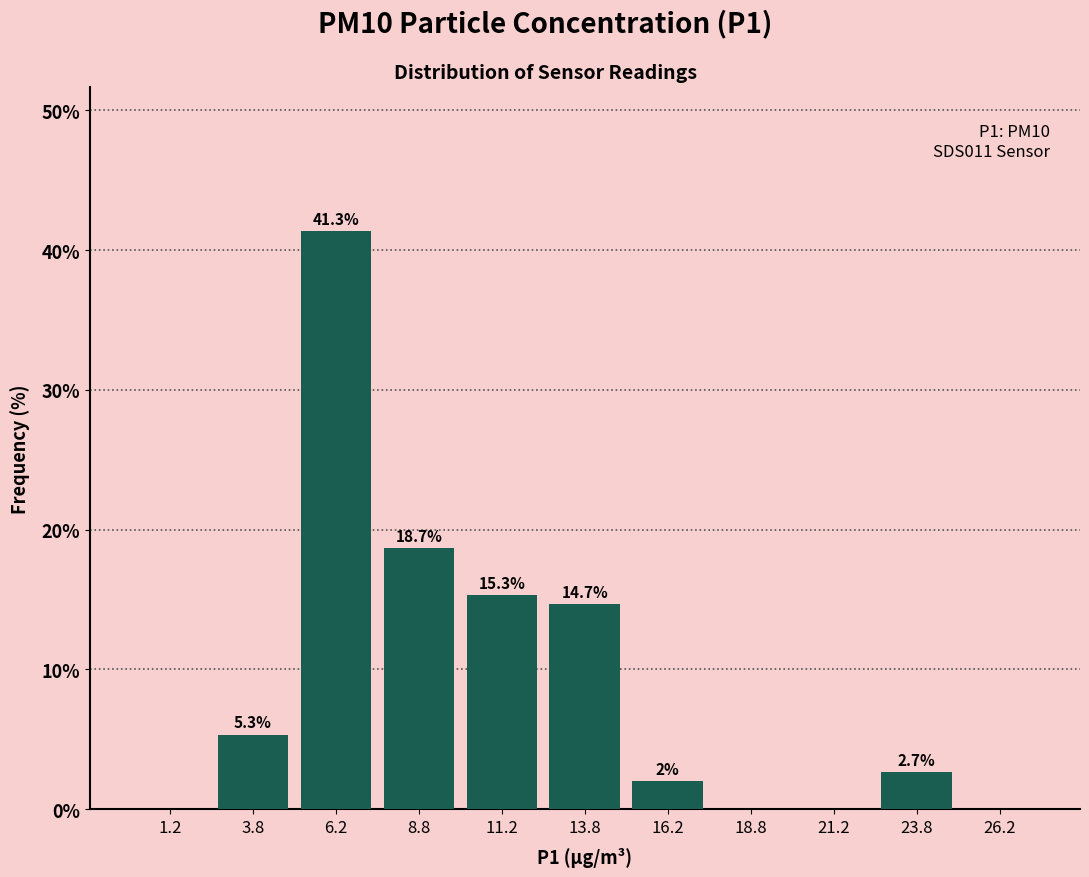

Which range on the x-axis has the tallest bar?

5.0 to 7.5